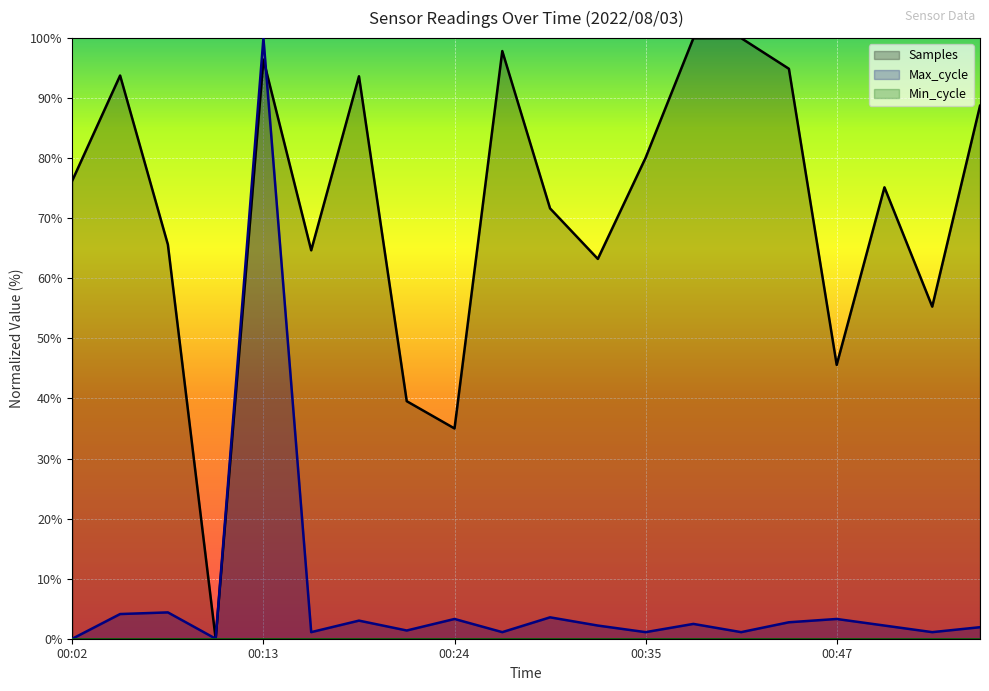

True or false: Max_cycle and Samples intersect in this chart.

True